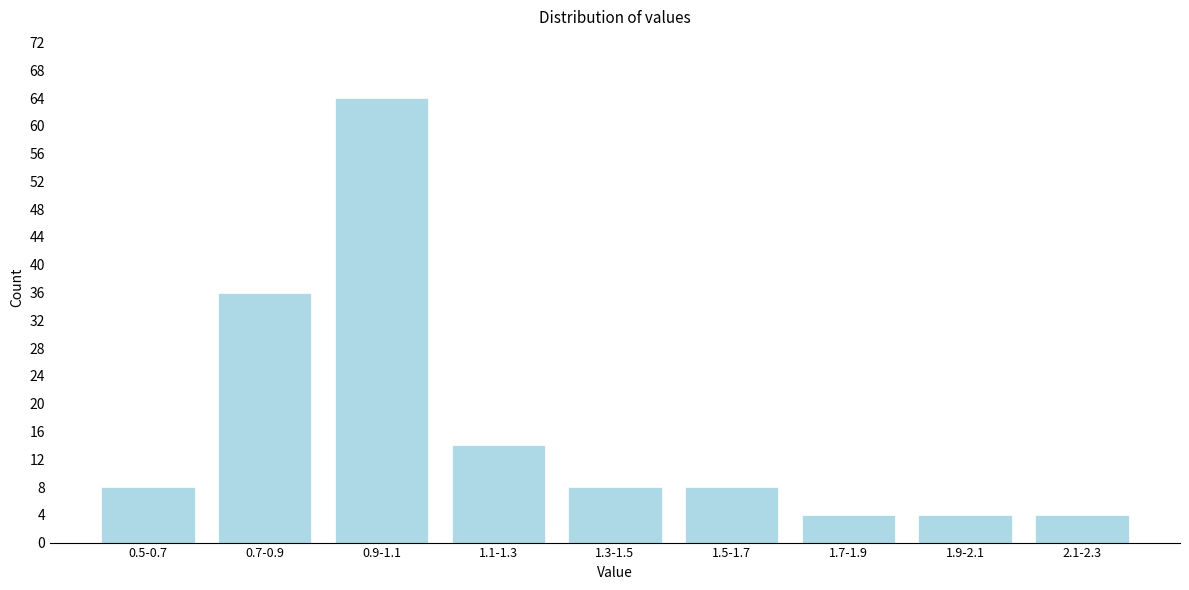

Reading left to right, list all the values displayed in this chart.

0.5-0.7=8	0.7-0.9=36	0.9-1.1=64	1.1-1.3=14	1.3-1.5=8	1.5-1.7=8	1.7-1.9=4	1.9-2.1=4	2.1-2.3=4